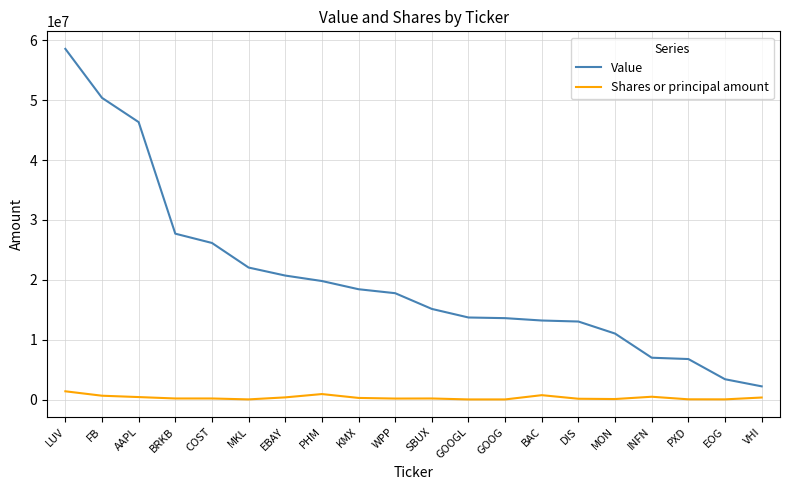

What is the average value of the Shares or principal amount series?

334794